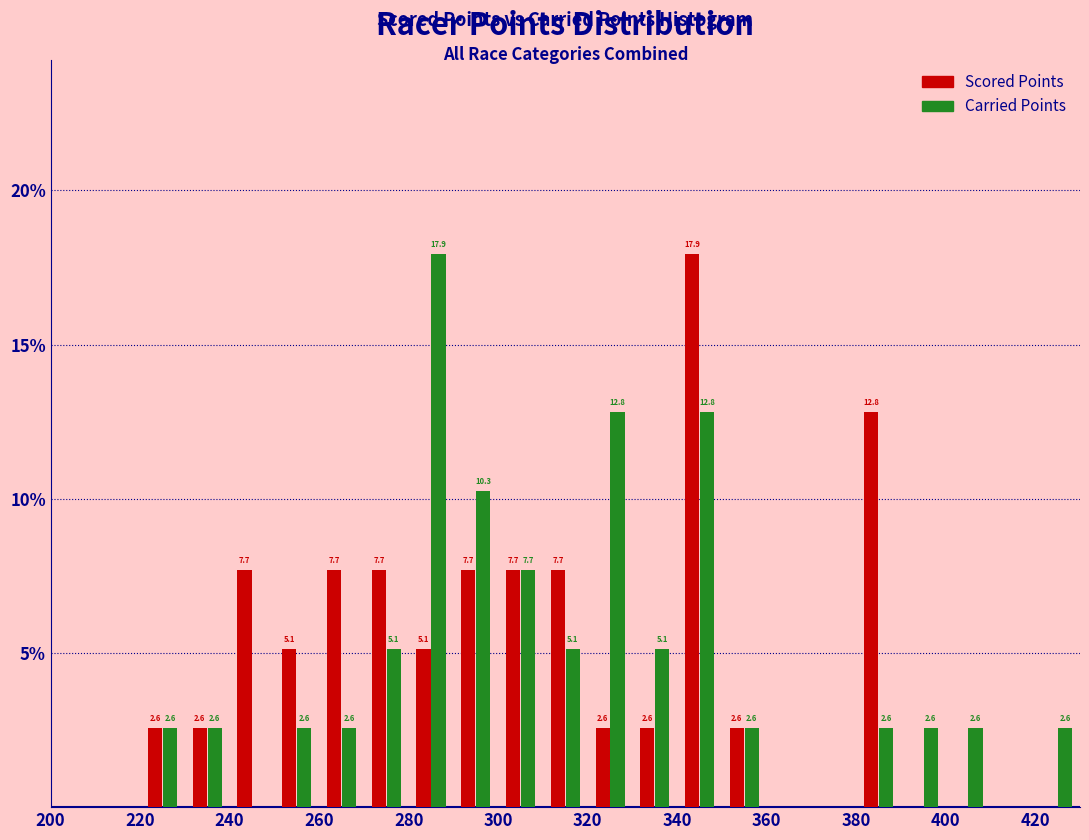

In the Carried Points series, which range on the x-axis has the tallest bar?

280 to 290